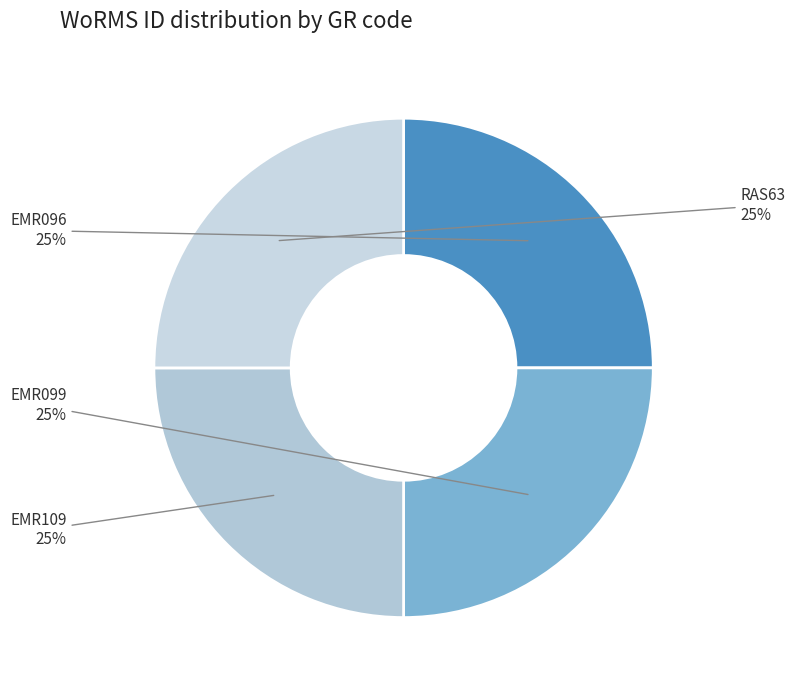

Count the number of slices in the pie.

4